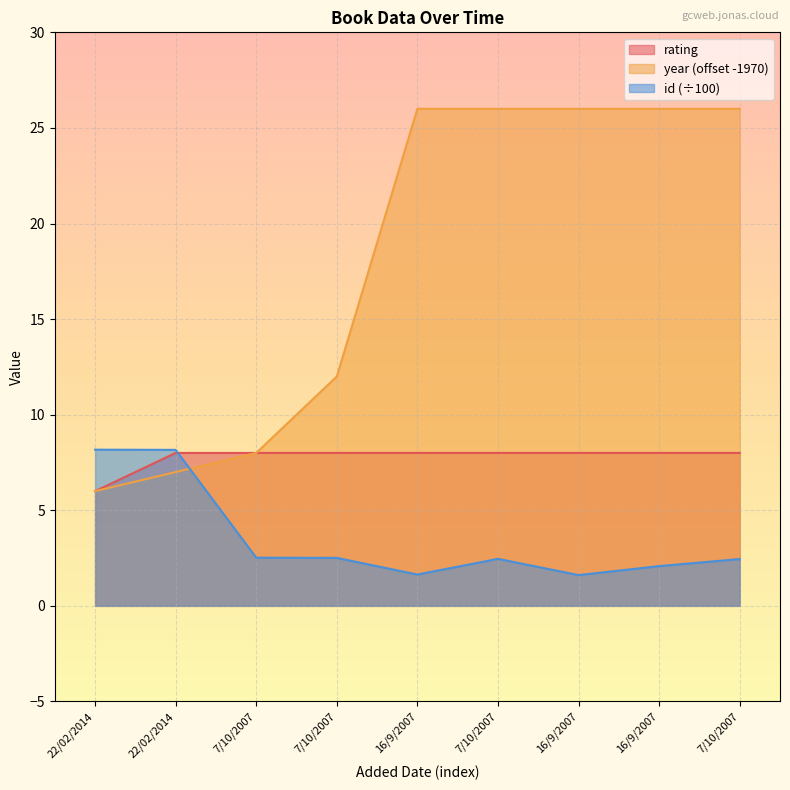

Does the chart display data point markers on the line(s)?

No